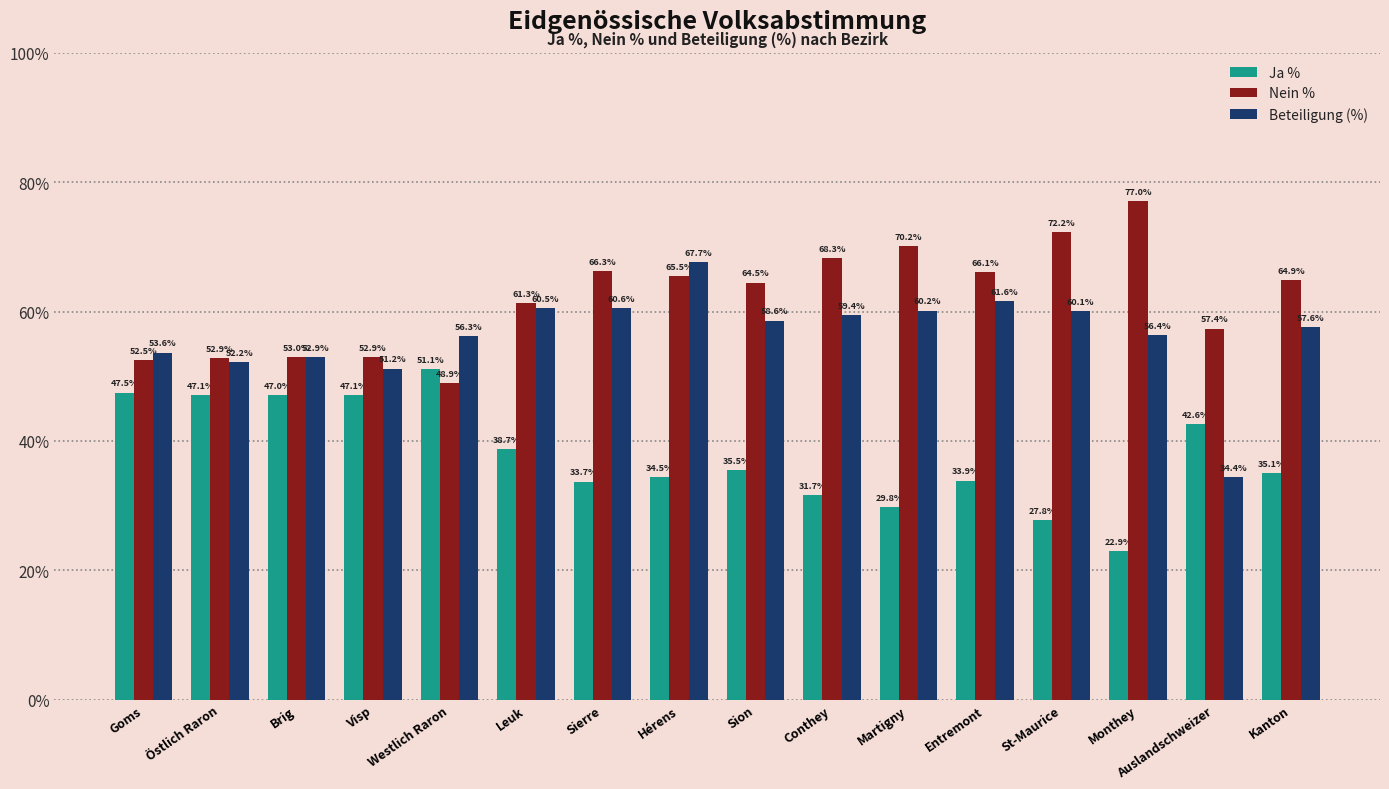

How many data points in Nein % are above 64?

9